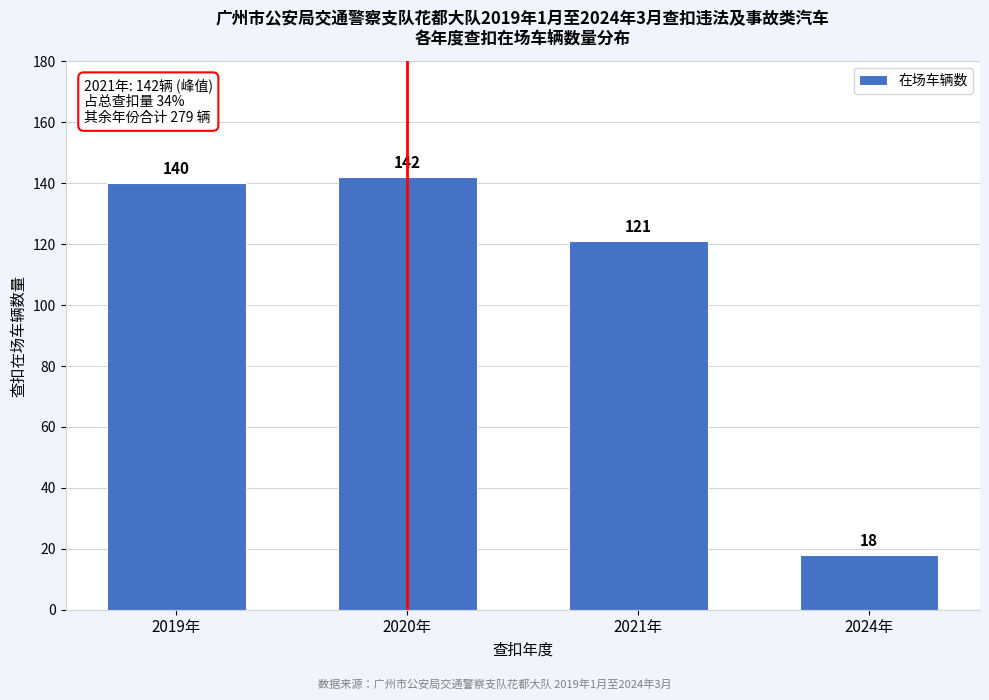

Reading left to right, transcribe all the data shown in this chart.

2019年=140	2020年=142	2021年=121	2024年=18